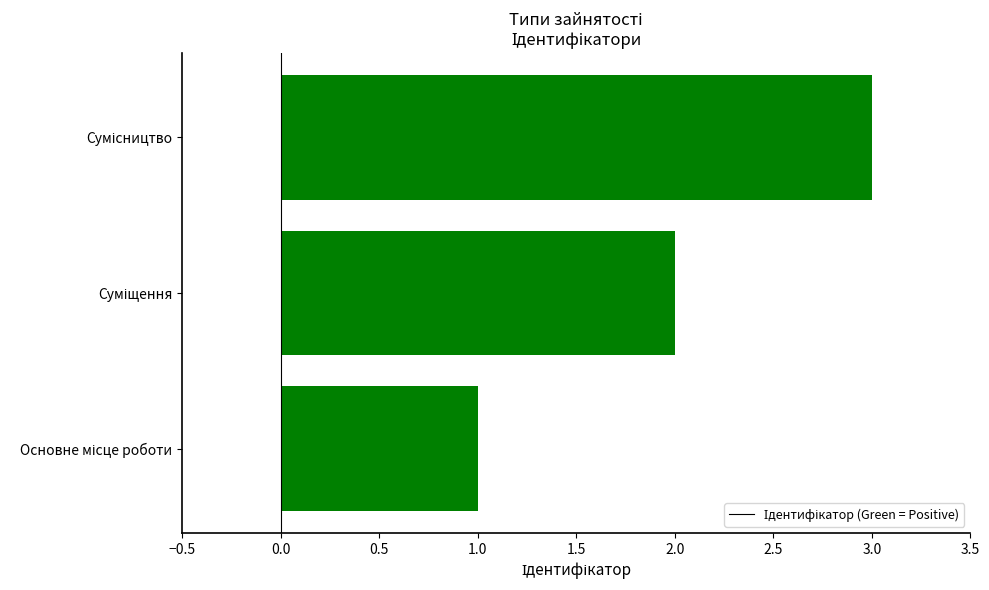

What is the sum of all values?

6